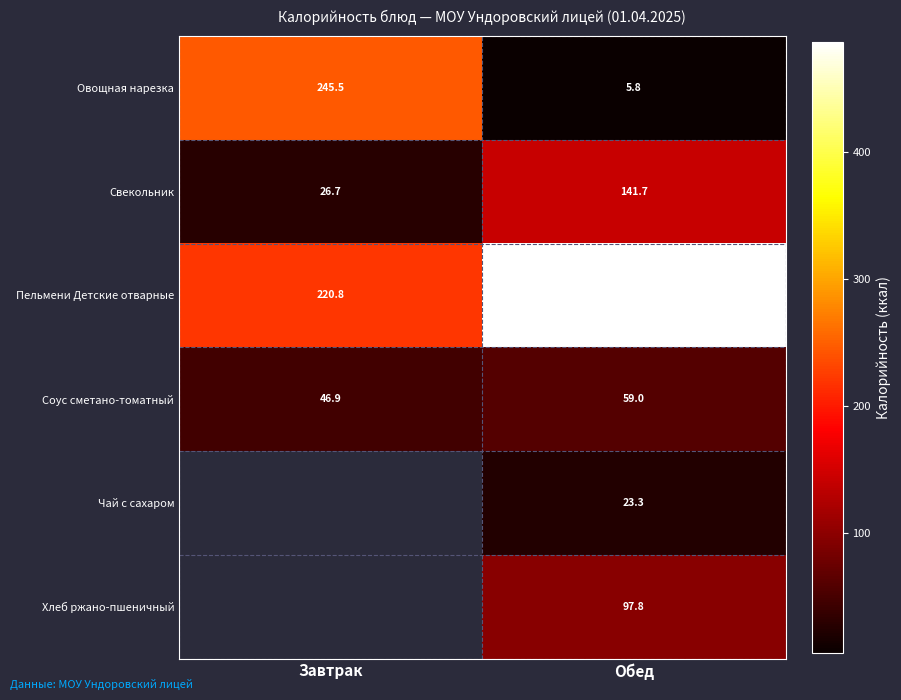

The value of Пельмени Детские отварные at Обед is 486.5. True or false?

True